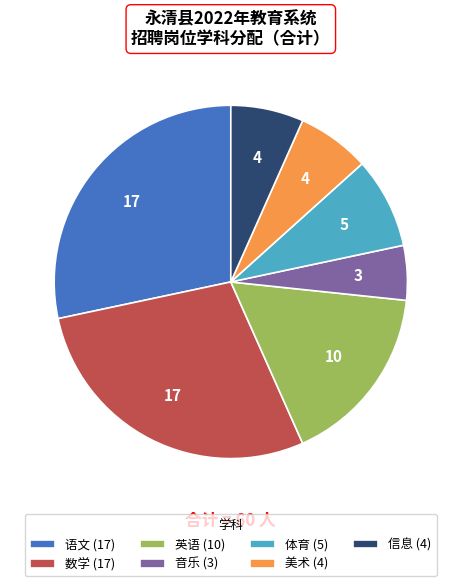

Does 美术 represent more than half of the total?

No